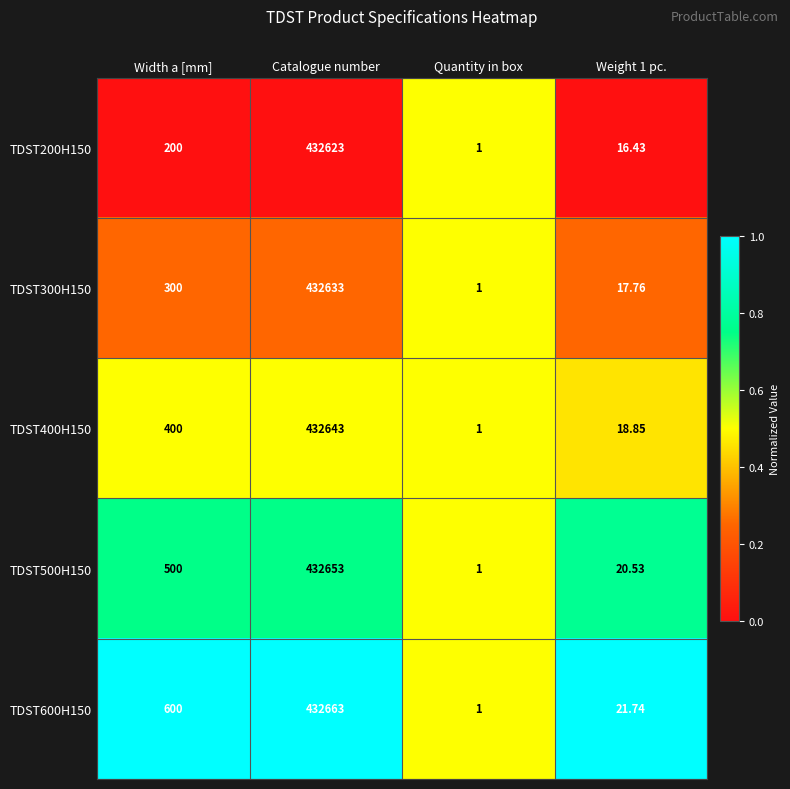

Which label corresponds to the largest value in the chart?

Catalogue number